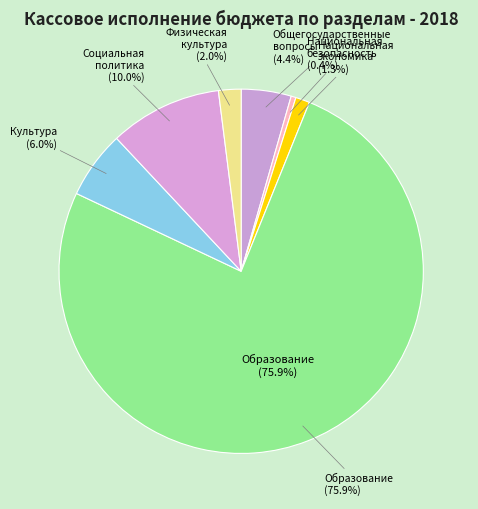

Is the sum of Физическая культура и спорт and Социальная политика greater than half?

No